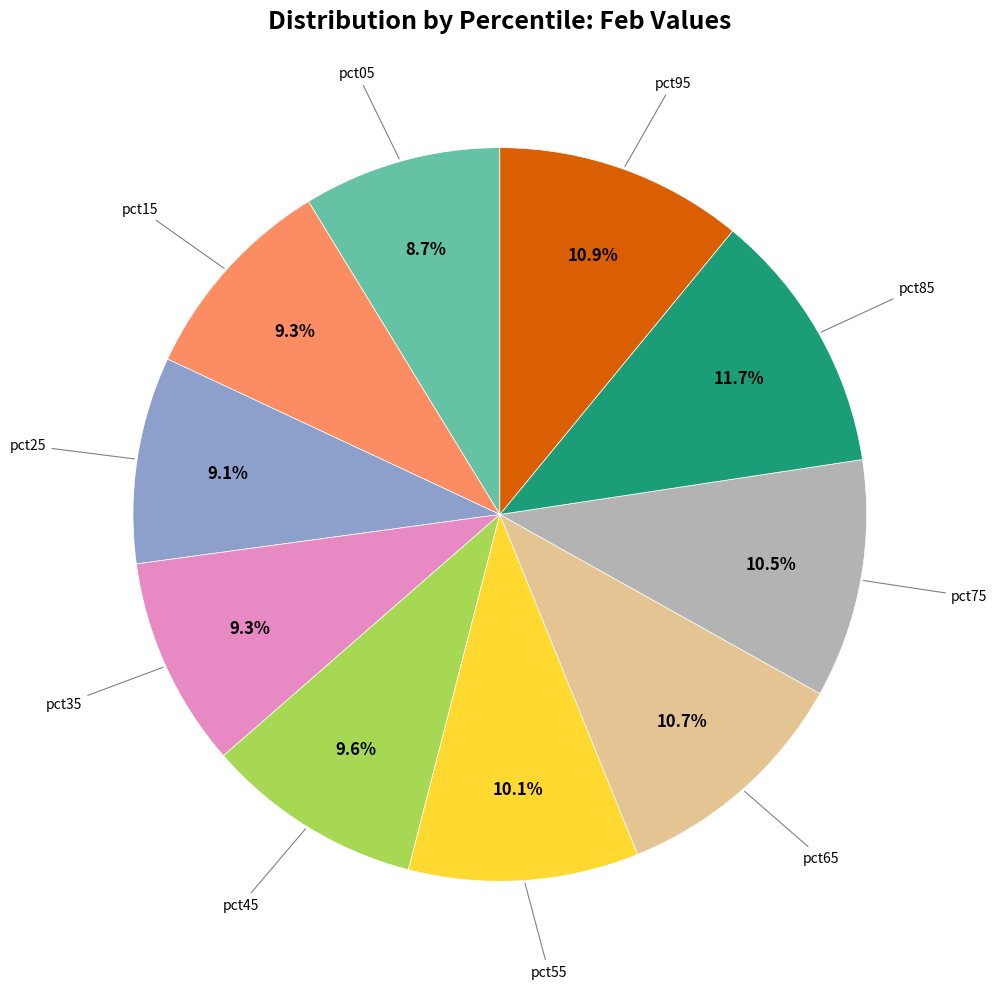

Is there a majority slice in this chart?

No